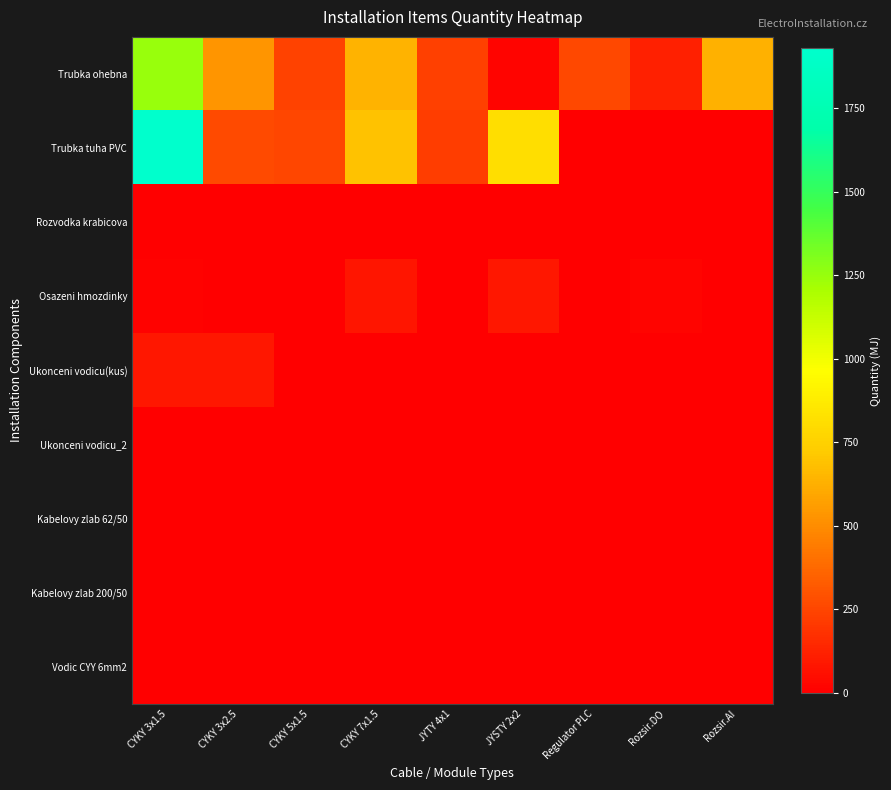

Which category has the lowest value across all series?

Regulator PLC